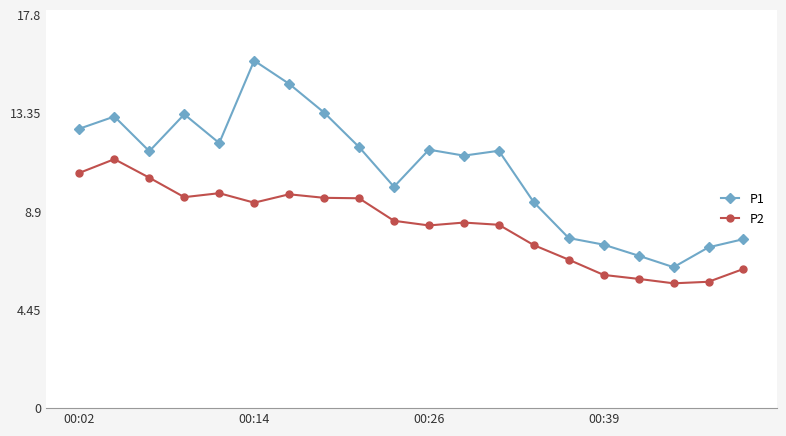

True or false: P1 has more than 2 interior local peaks.

True